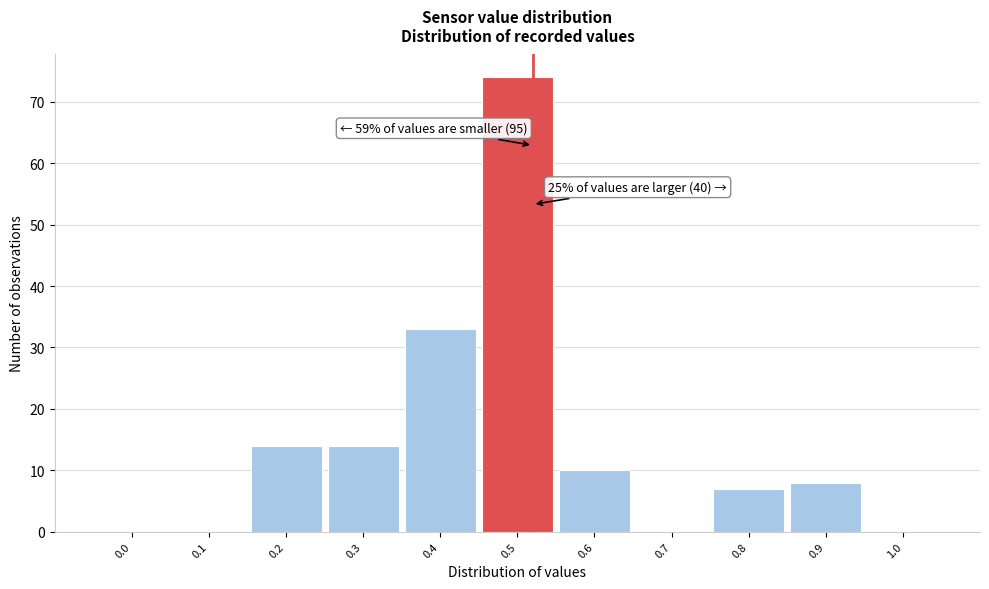

Reading left to right, list all the values displayed in this chart.

0.0=0	0.1=0	0.2=14	0.3=14	0.4=33	0.5=74	0.6=10	0.7=0	0.8=7	0.9=8	1.0=0